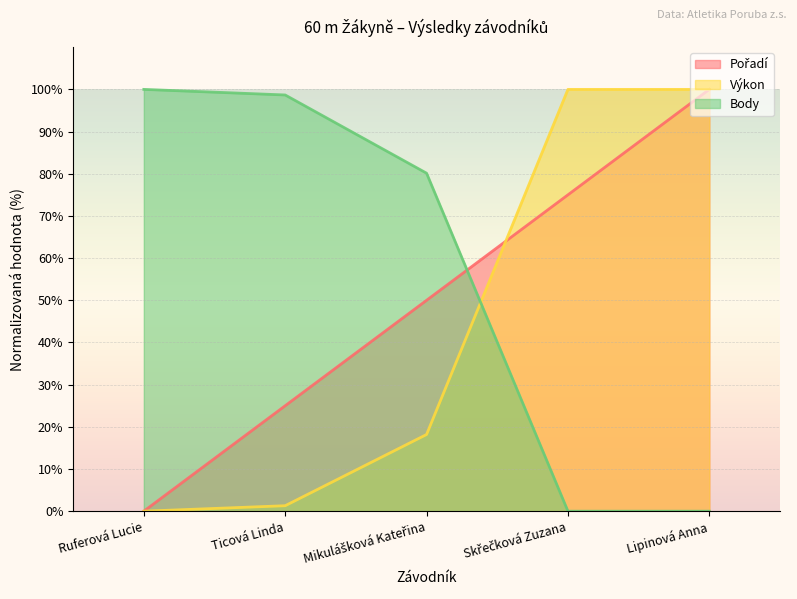

At which category does the chart reach its minimum across all series?

Ruferová Lucie